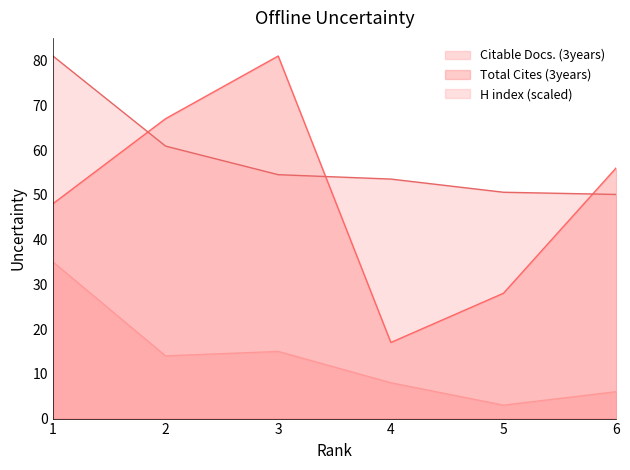

At which label does Citable Docs. (3years) first exceed 14?

1